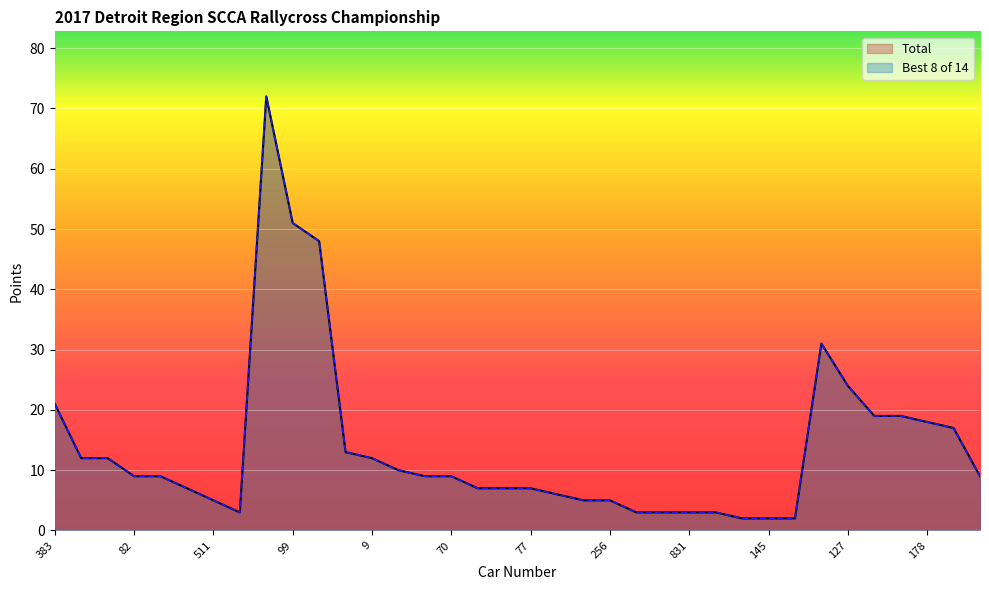

What is the label of the 2nd point from the right?

101